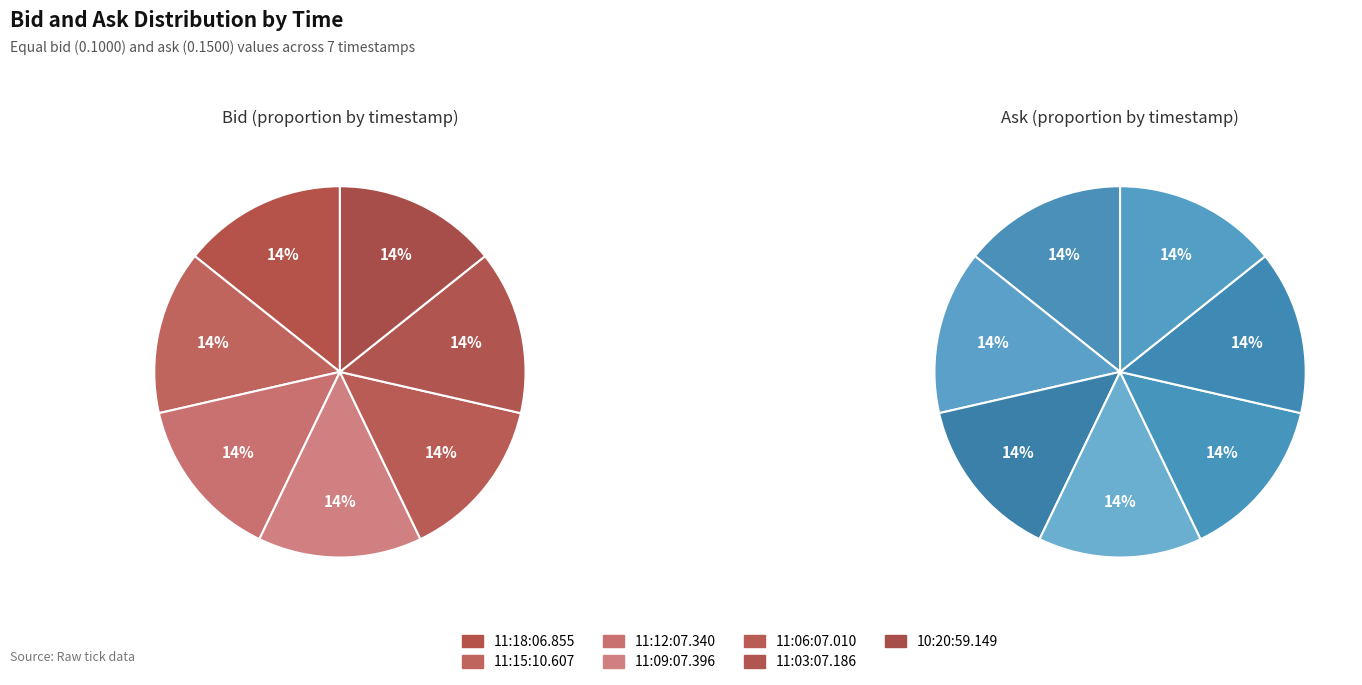

How many segments does this pie chart have?

7